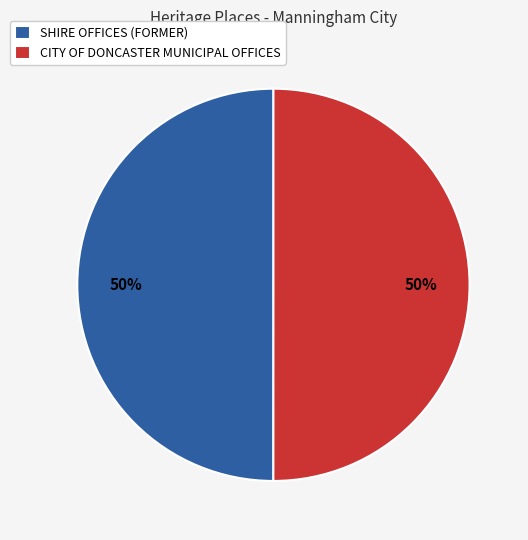

What is the ratio of the value at CITY OF DONCASTER MUNICIPAL OFFICES to the value at SHIRE OFFICES (FORMER)?

1.0